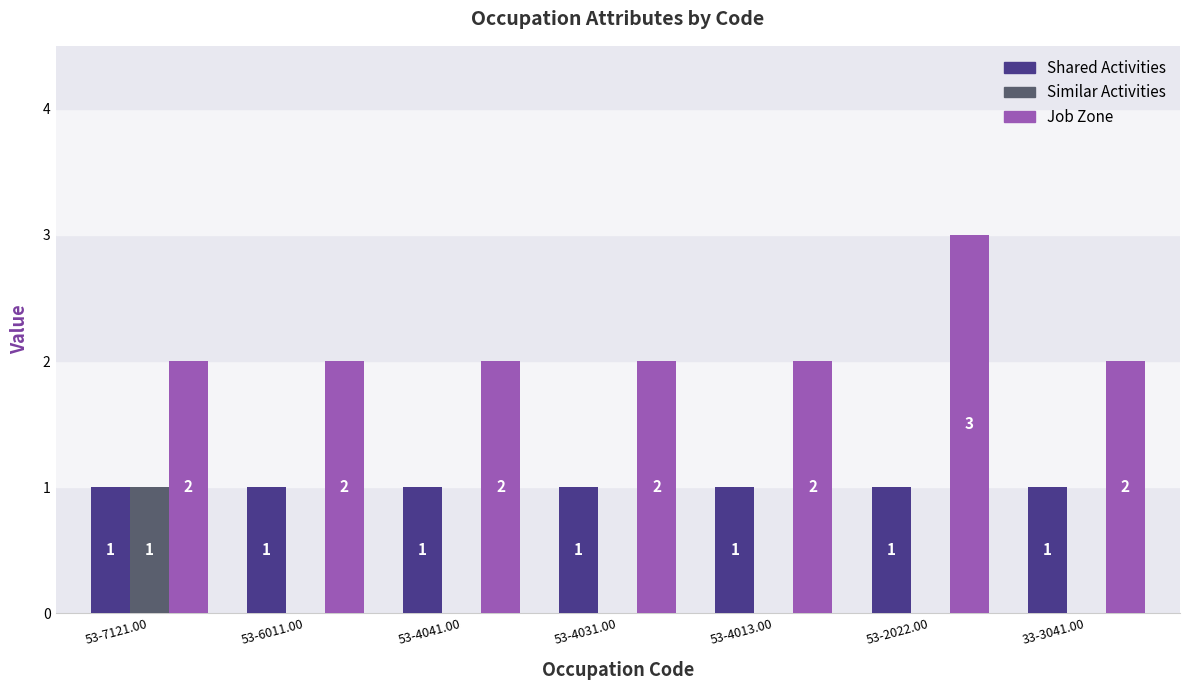

What is the total value across all series at 53-4031.00?

3